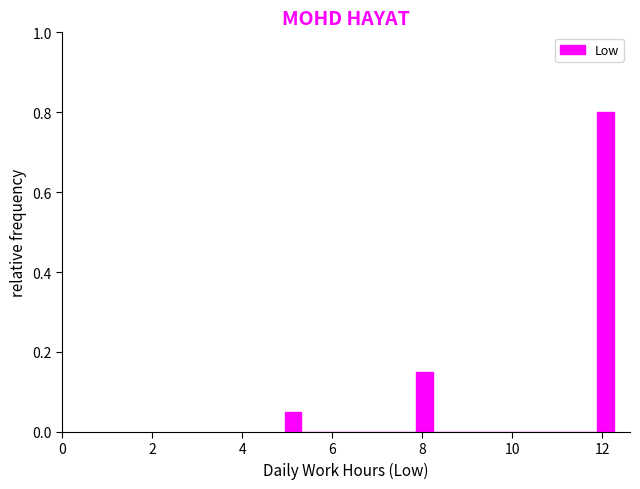

Read against the x-axis, roughly where is the centre of the tallest bar?

12.0